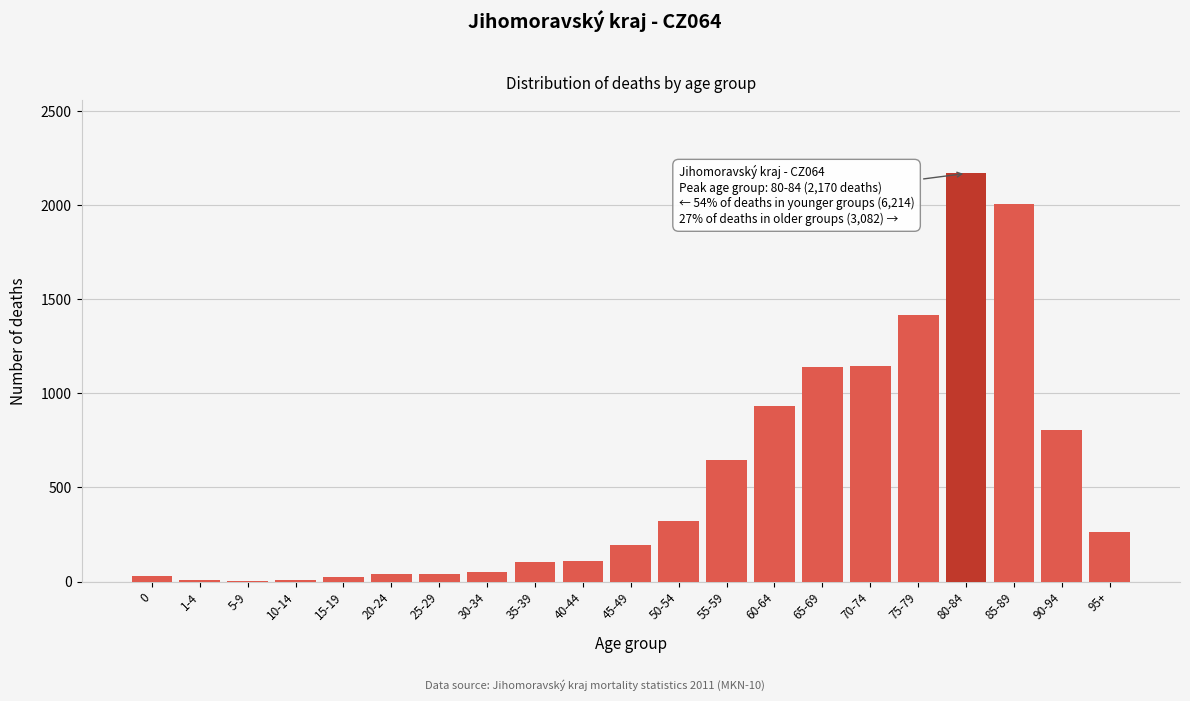

What is the sum of all values?

11466